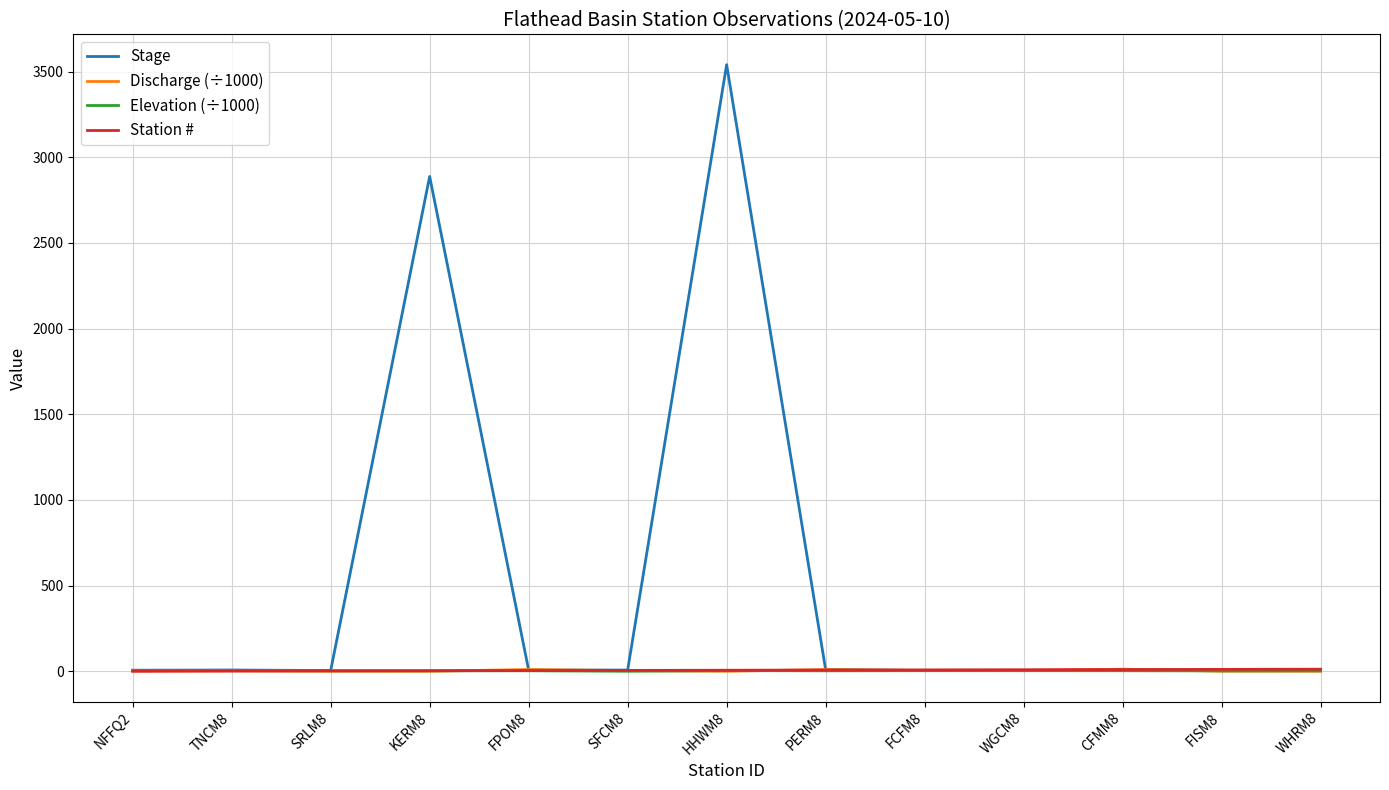

Count the number of data series in this chart.

4